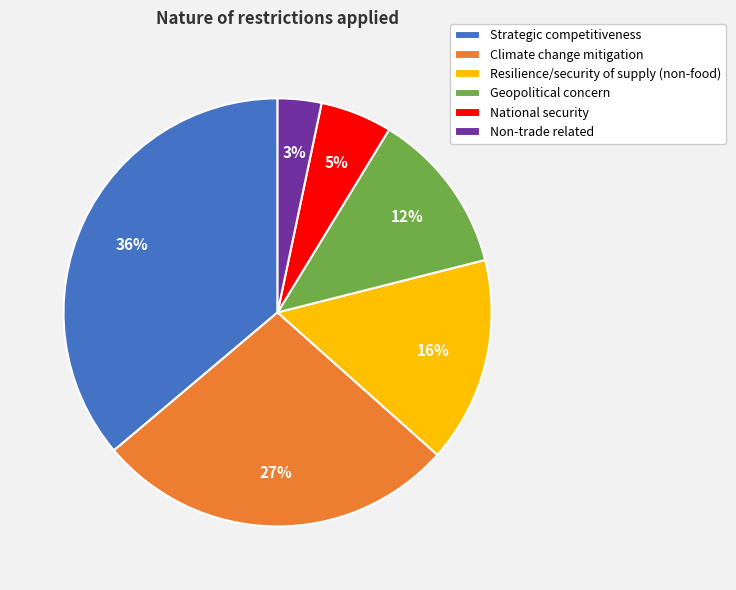

To the nearest percent, what portion does Strategic competitiveness represent?

36%